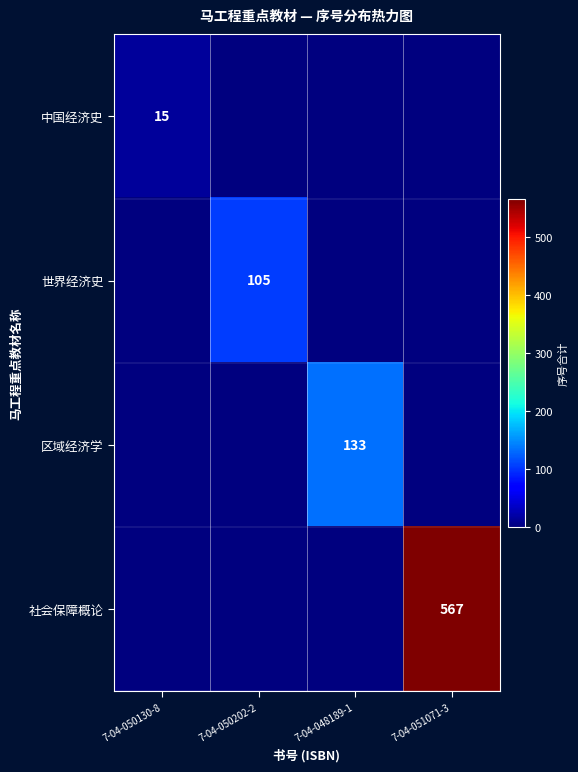

Is the value of 社会保障概论 at 7-04-051071-3 greater than the value of 区域经济学 at 7-04-048189-1?

Yes